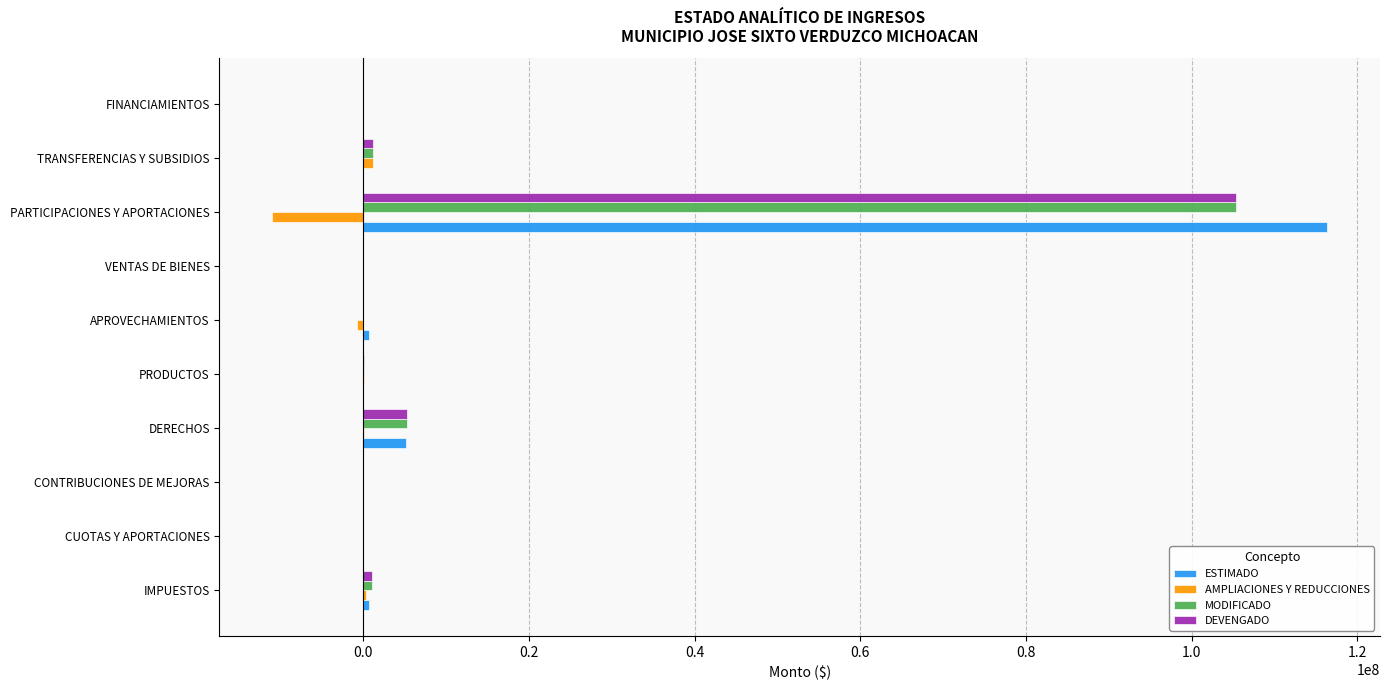

Where is DEVENGADO nearest to the value 52703116?

DERECHOS